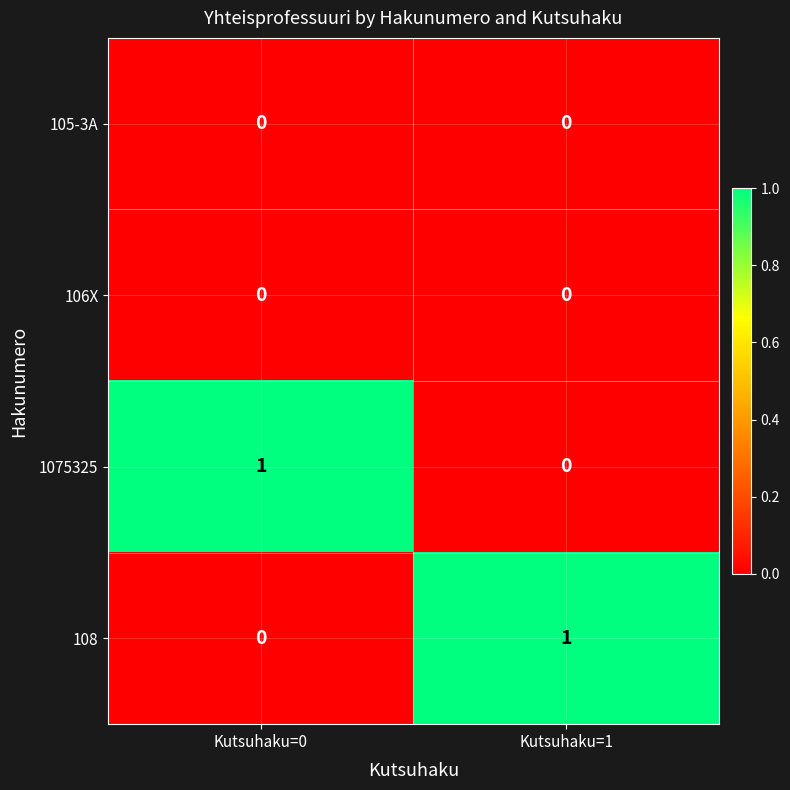

At which label is 108 closest to 0?

Kutsuhaku=0